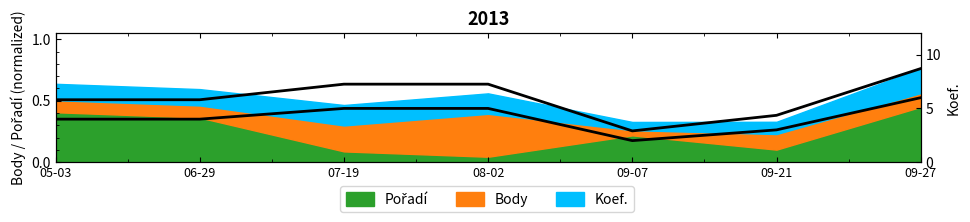

What is the sum of all values?

3.7